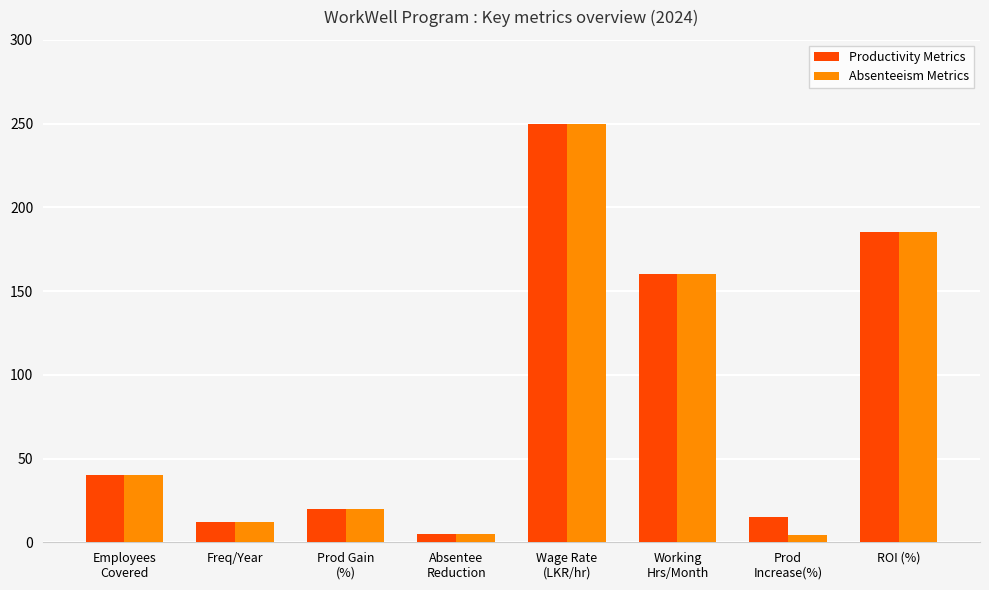

What is the total value across all series at ROI (%)?

370.7